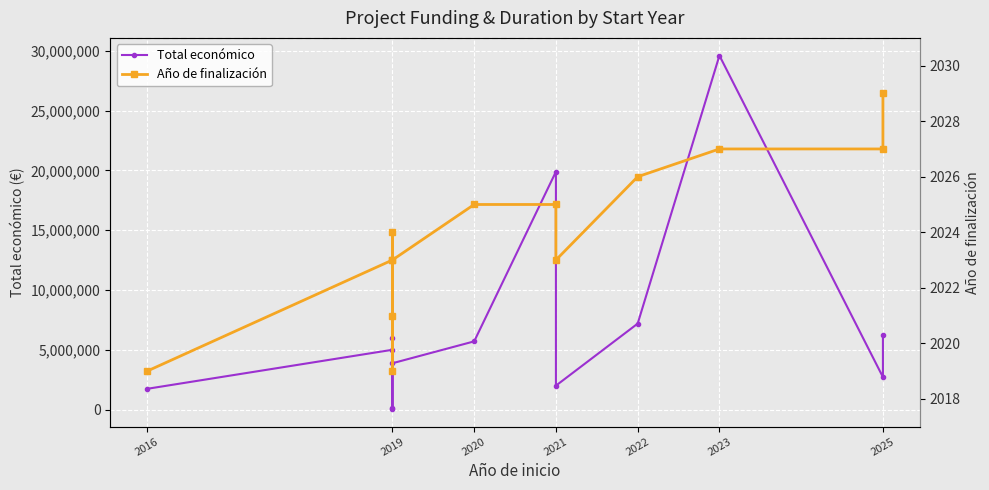

Which series changed the most between 2021 and 2023?

Total económico